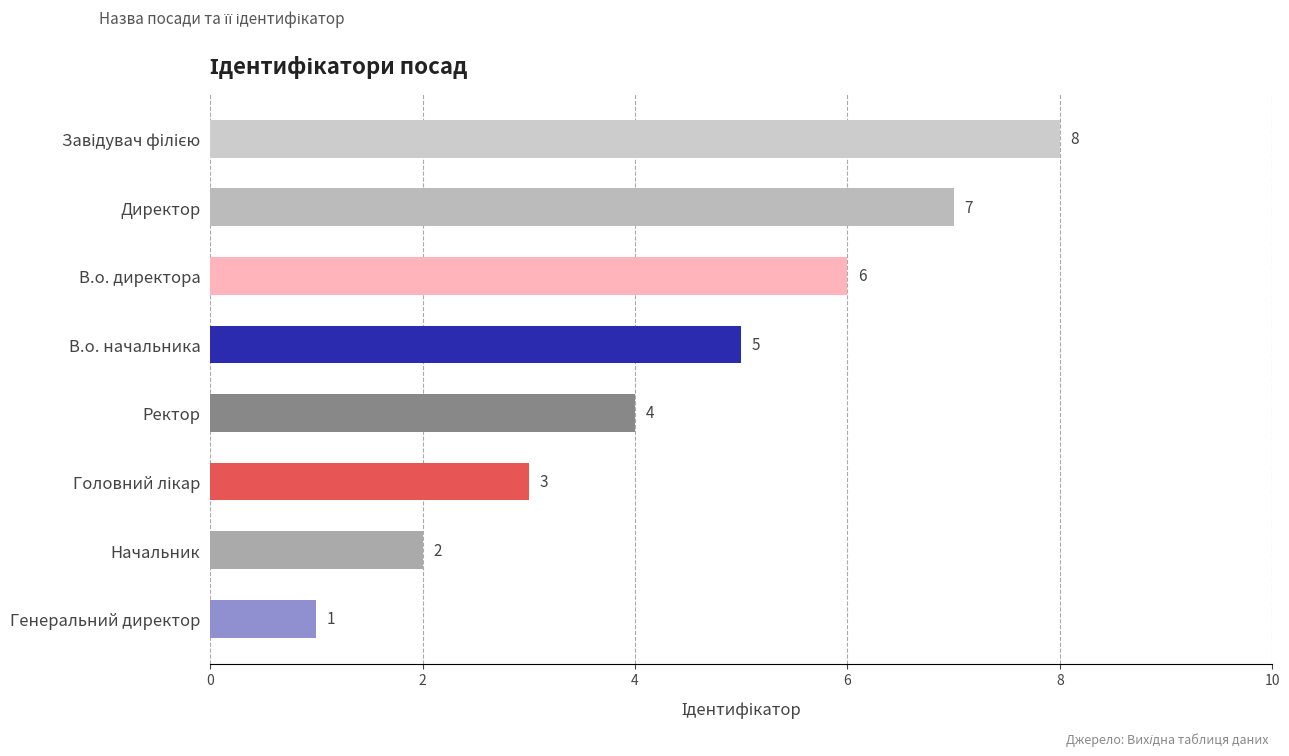

Between Начальник and Директор, which is larger?

Директор